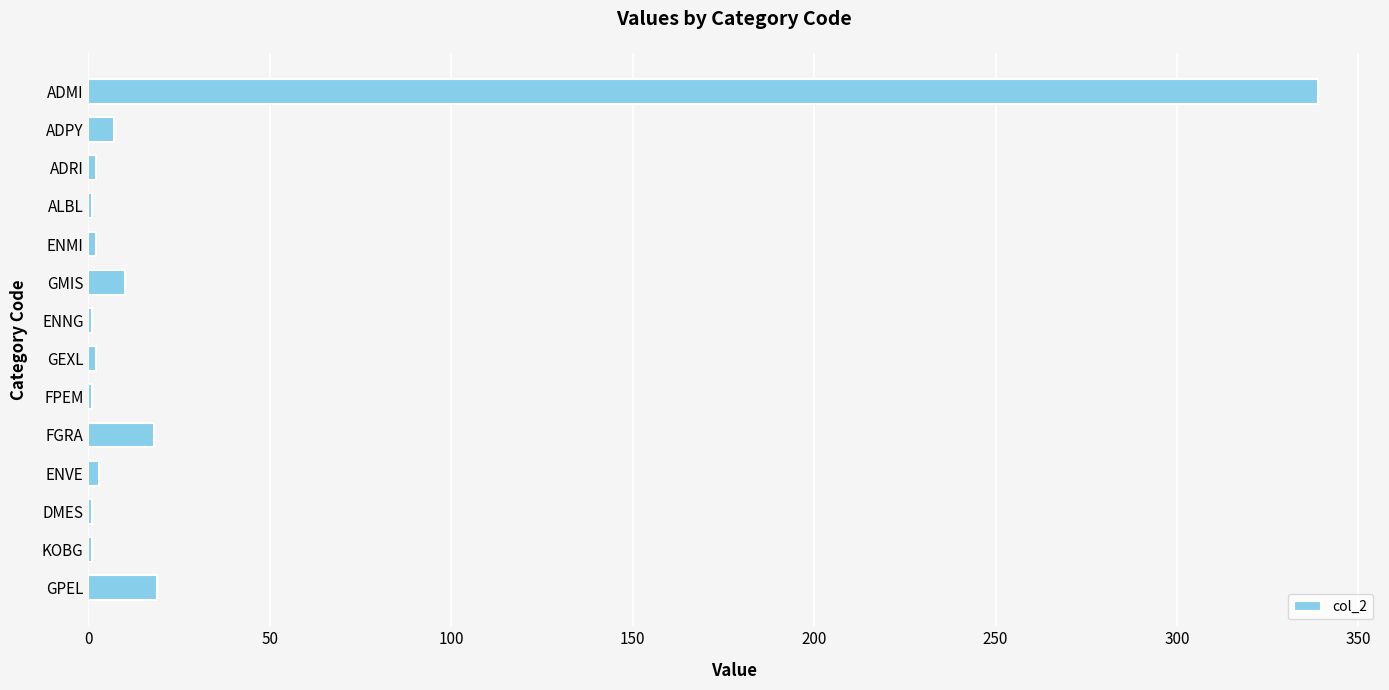

Are the bars horizontal?

Yes